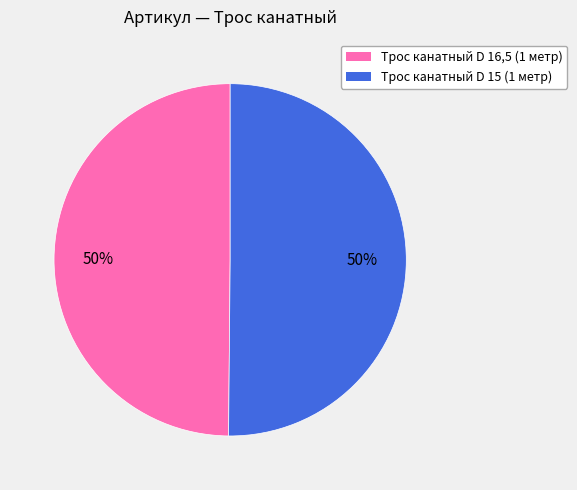

What percentage is the Трос канатный D 16,5 (1 метр) slice, to the nearest percent?

50%